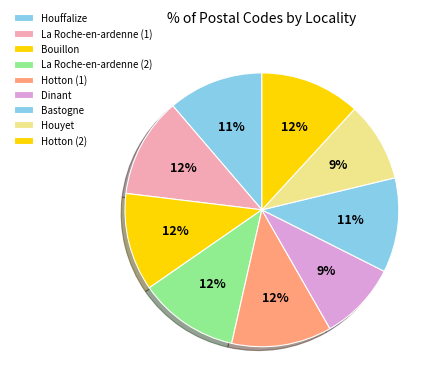

Does any single category account for the majority?

No